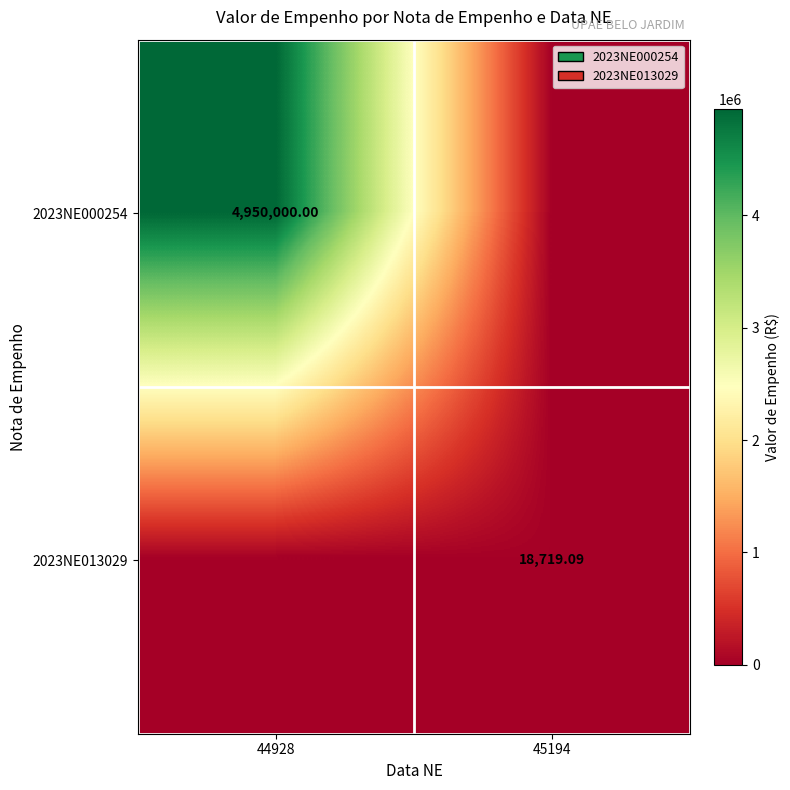

Between 44928 and 45194, which is larger?

44928